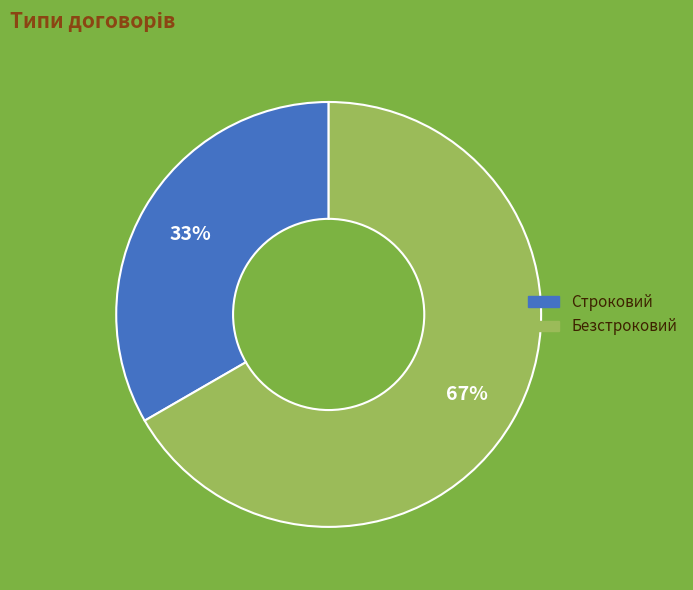

How many slices are in this pie chart?

2